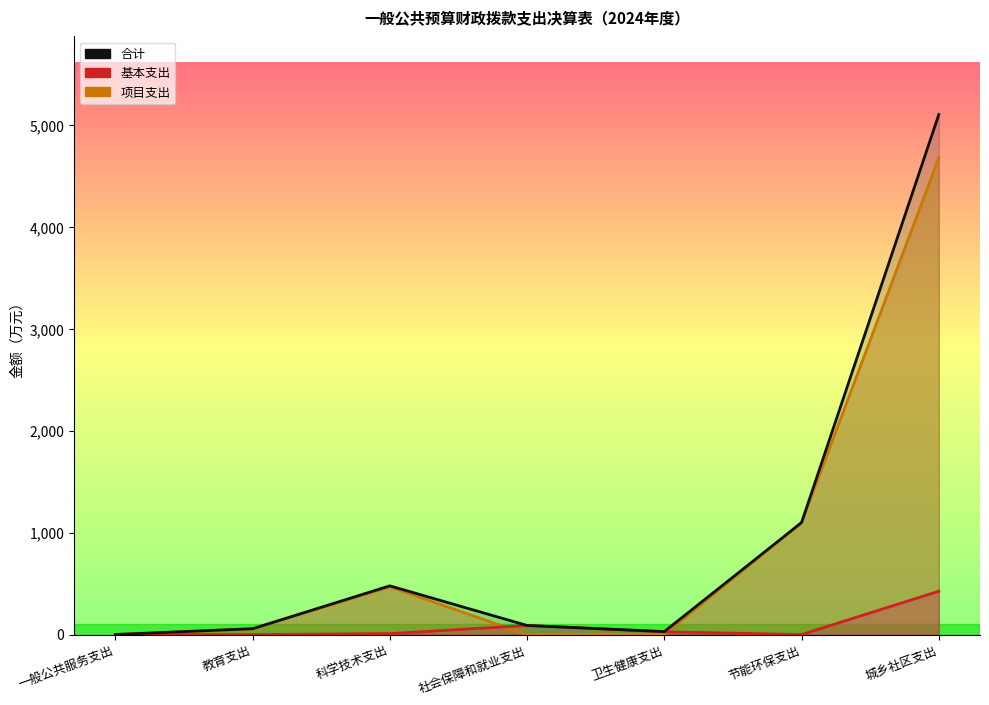

Does the chart display data point markers on the line(s)?

No